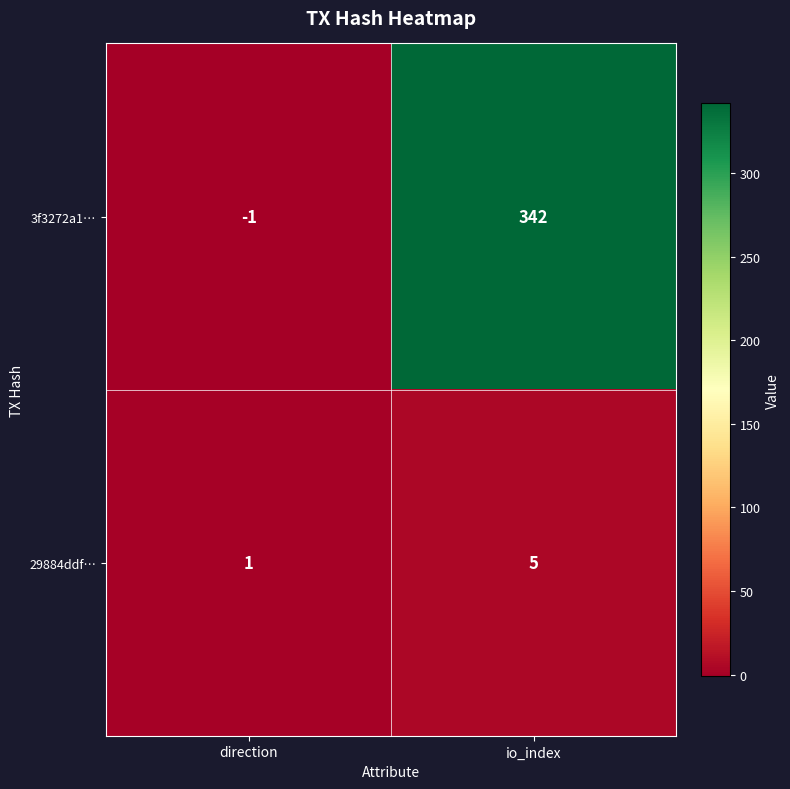

Rank the series by their average value, from lowest to highest.

29884ddf…, 3f3272a1…